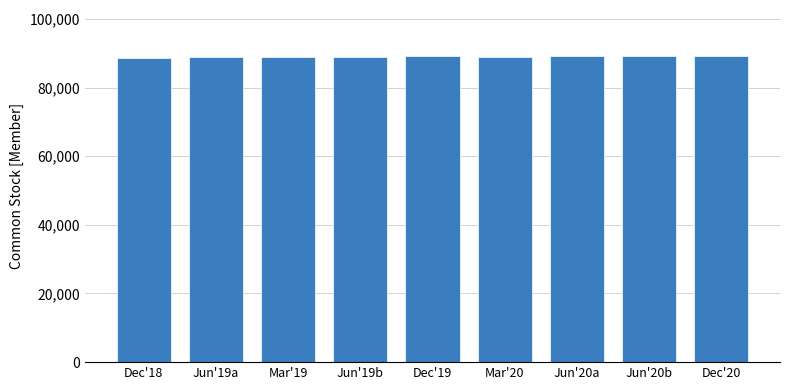

What is the smallest value displayed?

88665